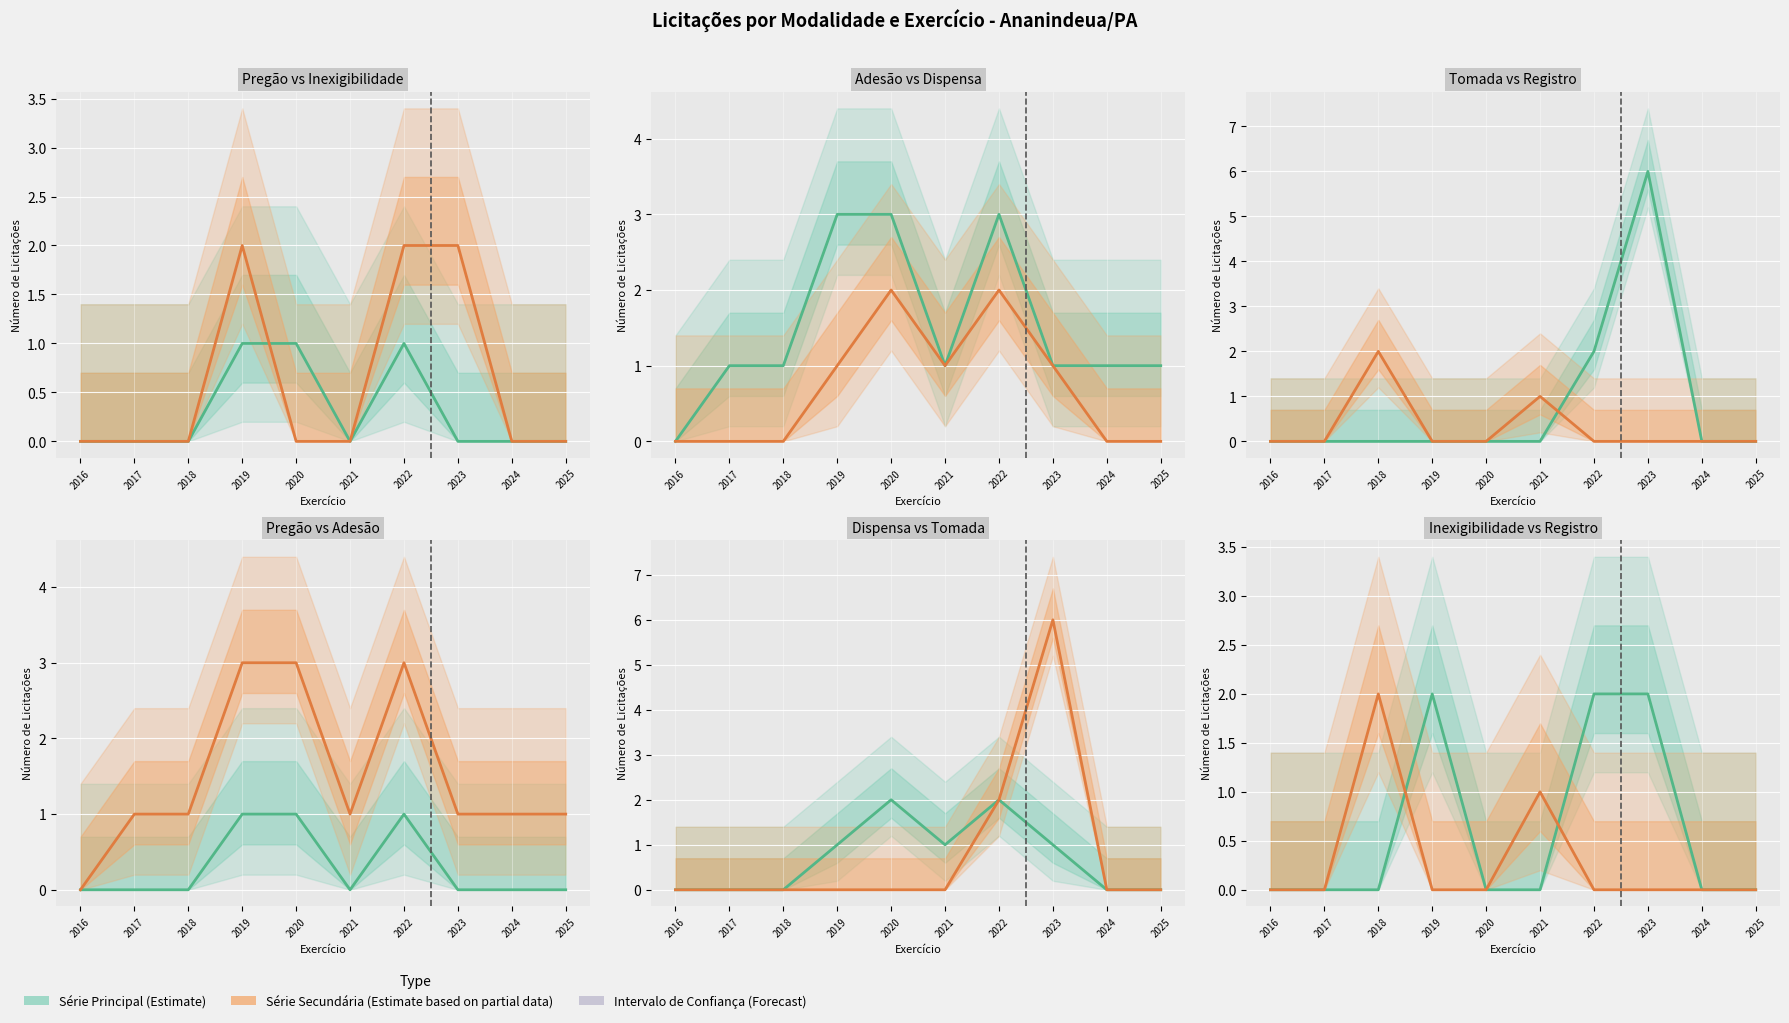

Reading left to right, list all the values displayed in this chart.

Pregão Eletrônico: 2016=0	2017=0	2018=0	2019=1	2020=1	2021=0	2022=1	2023=0	2024=0	2025=0
Inexigibilidade de Licitação: 2016=0	2017=0	2018=0	2019=2	2020=0	2021=0	2022=2	2023=2	2024=0	2025=0
Adesão a Ata de Registro de Preços: 2016=0	2017=1	2018=1	2019=3	2020=3	2021=1	2022=3	2023=1	2024=1	2025=1
Dispensa de Licitação: 2016=0	2017=0	2018=0	2019=1	2020=2	2021=1	2022=2	2023=1	2024=0	2025=0
Tomada de Preços: 2016=0	2017=0	2018=0	2019=0	2020=0	2021=0	2022=2	2023=6	2024=0	2025=0
Registro de Preços Originário: 2016=0	2017=0	2018=2	2019=0	2020=0	2021=1	2022=0	2023=0	2024=0	2025=0